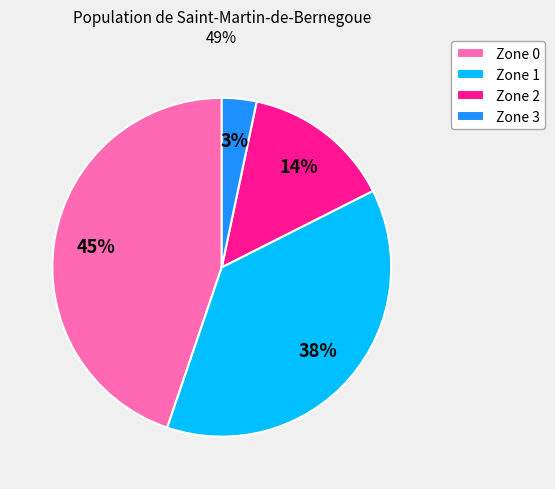

What percentage is the Zone 1 slice, to the nearest percent?

38%